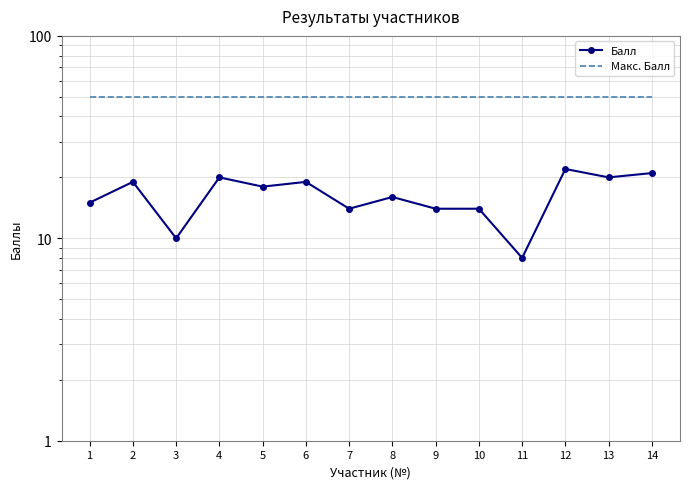

How many lines are shown in the chart?

2